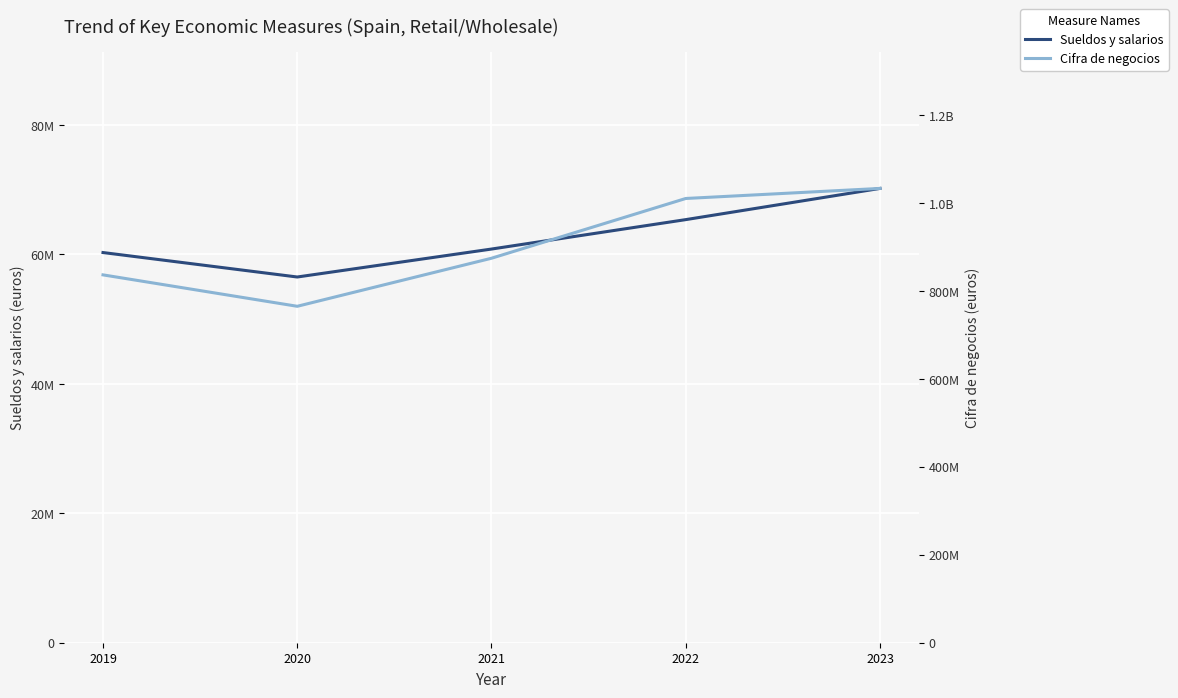

How many data points in Sueldos y salarios are above 60817713?

2